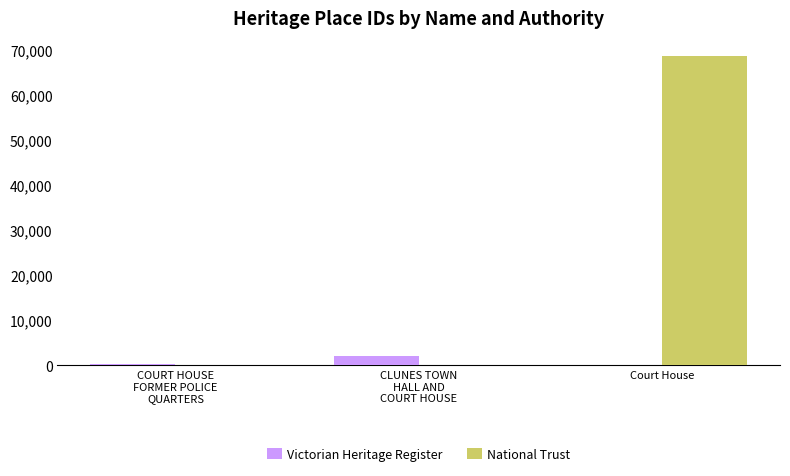

Which label corresponds to the largest value in the chart?

Court House